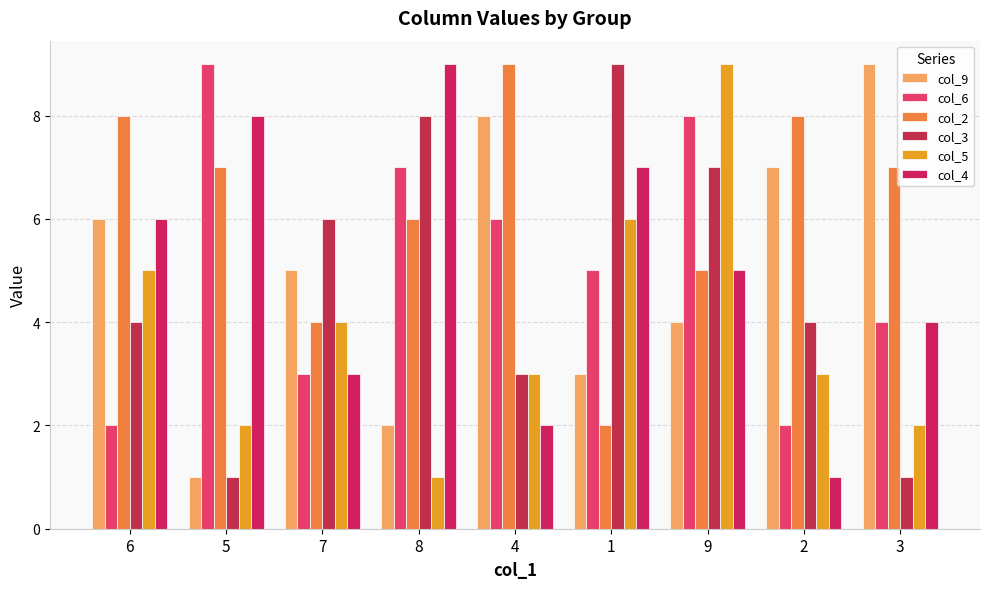

Count the col_3 values in the range 3 to 7.

5